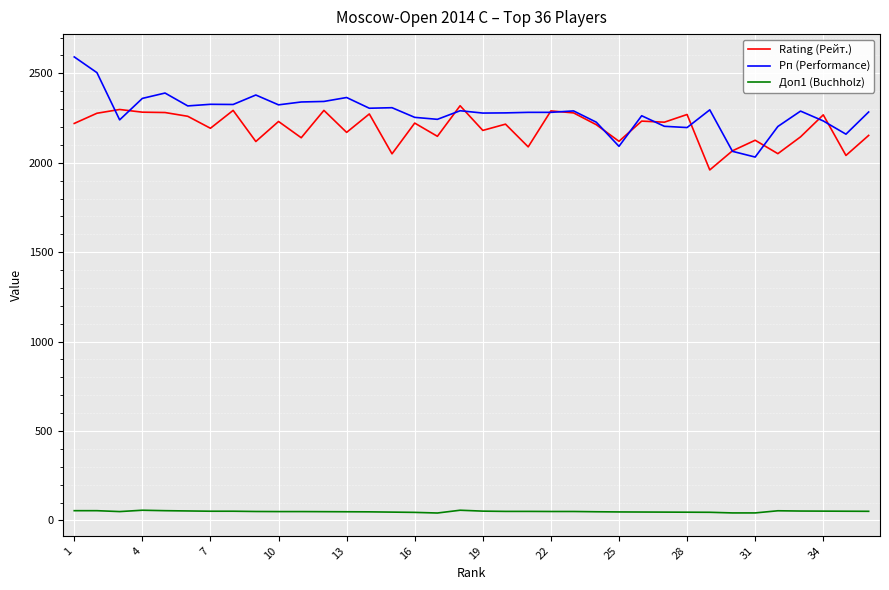

Which series has the widest spread of values?

Рп (Performance)